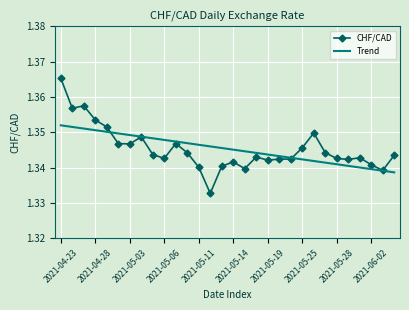

Rank the series by their maximum value, from lowest to highest.

Trend, CHF/CAD